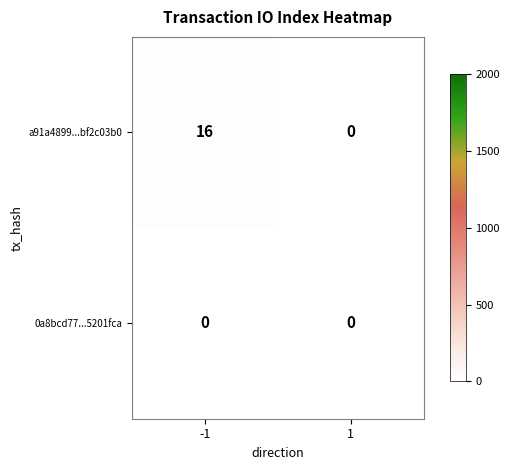

Is it true that 0a8bcd77...5201fca equals 0 at 1?

True